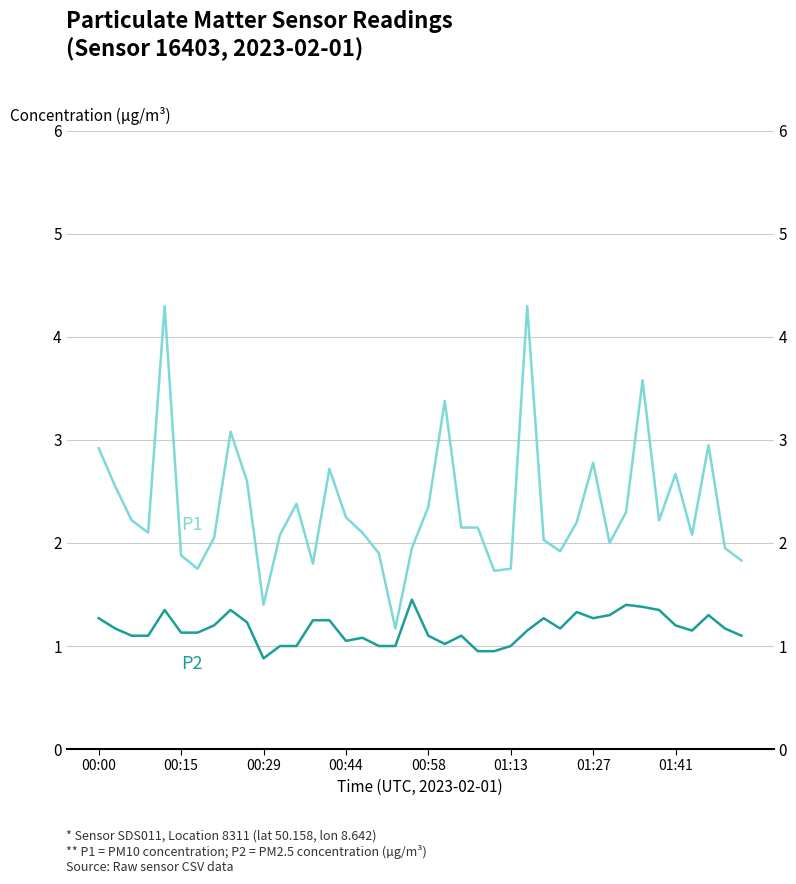

What are all the series names shown in the legend?

P1, P2